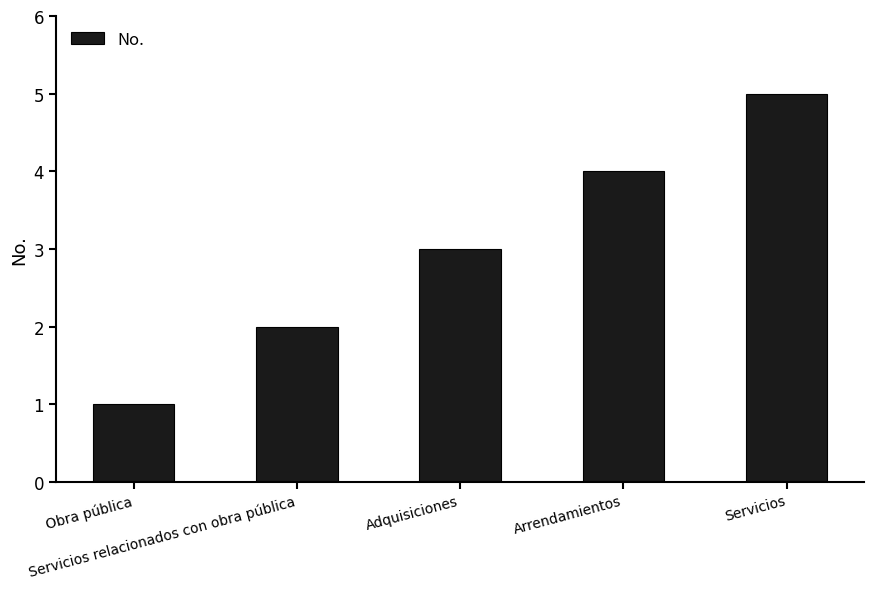

At which category does the chart reach its peak across all series?

Servicios